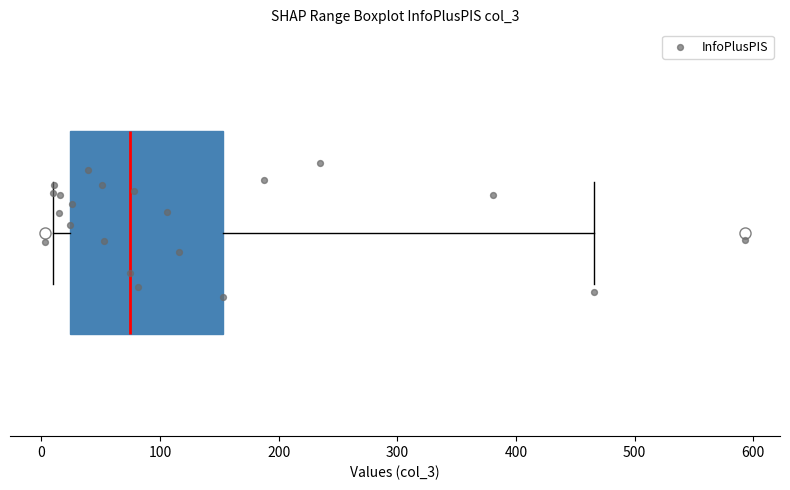

Read this box plot against the x-axis: the position of the median line, the range covered by the box, and the ends of both whiskers. The values are not printed on the chart, so give them approximately, as read against the axis.

median 80, box 20 to 150, whiskers 10 to 470